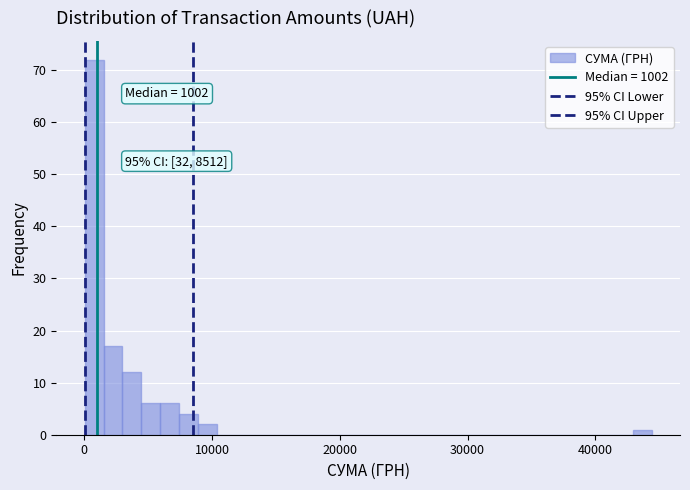

Around what value on the x-axis is the tallest bar? Give the approximate position of its centre, as read against the axis.

1000